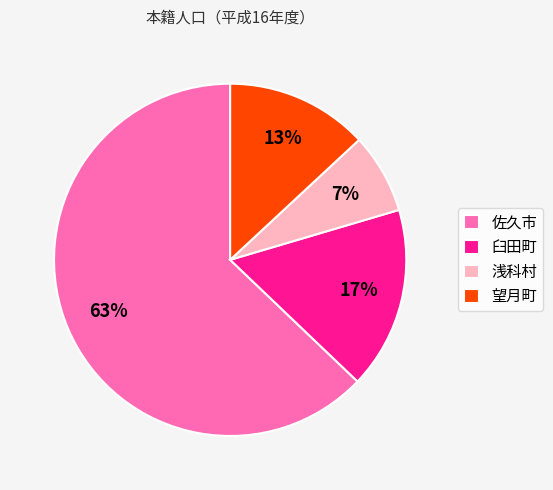

Is the sum of 浅科村 and 佐久市 greater than half?

Yes